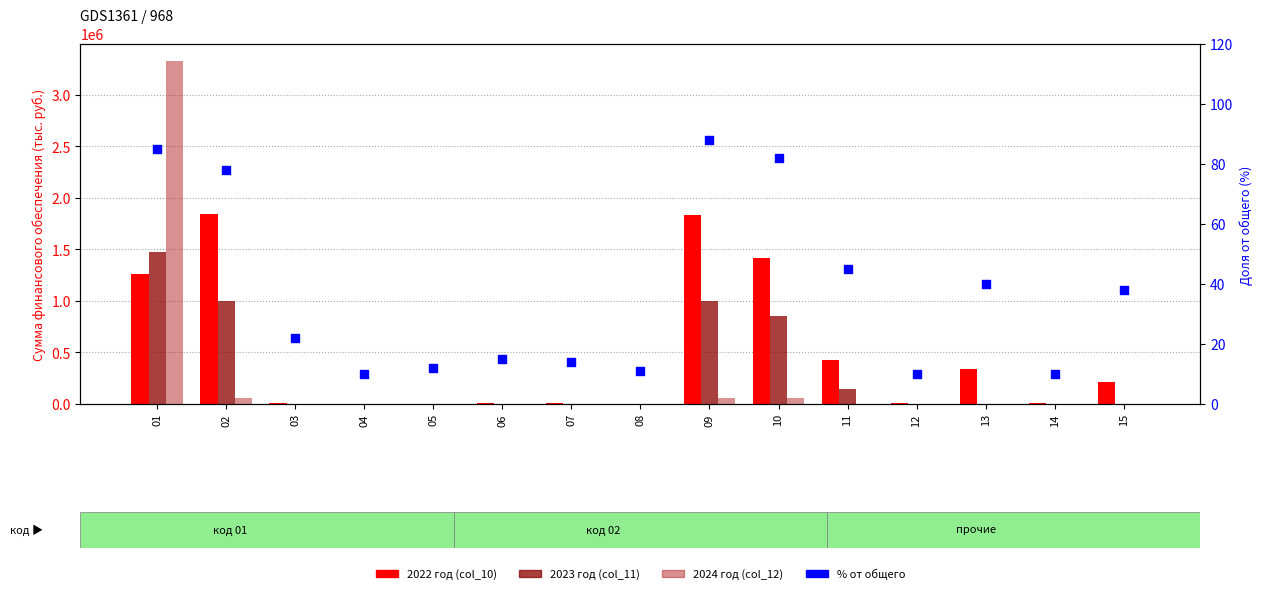

What is the total value across all series at 08?

536.0